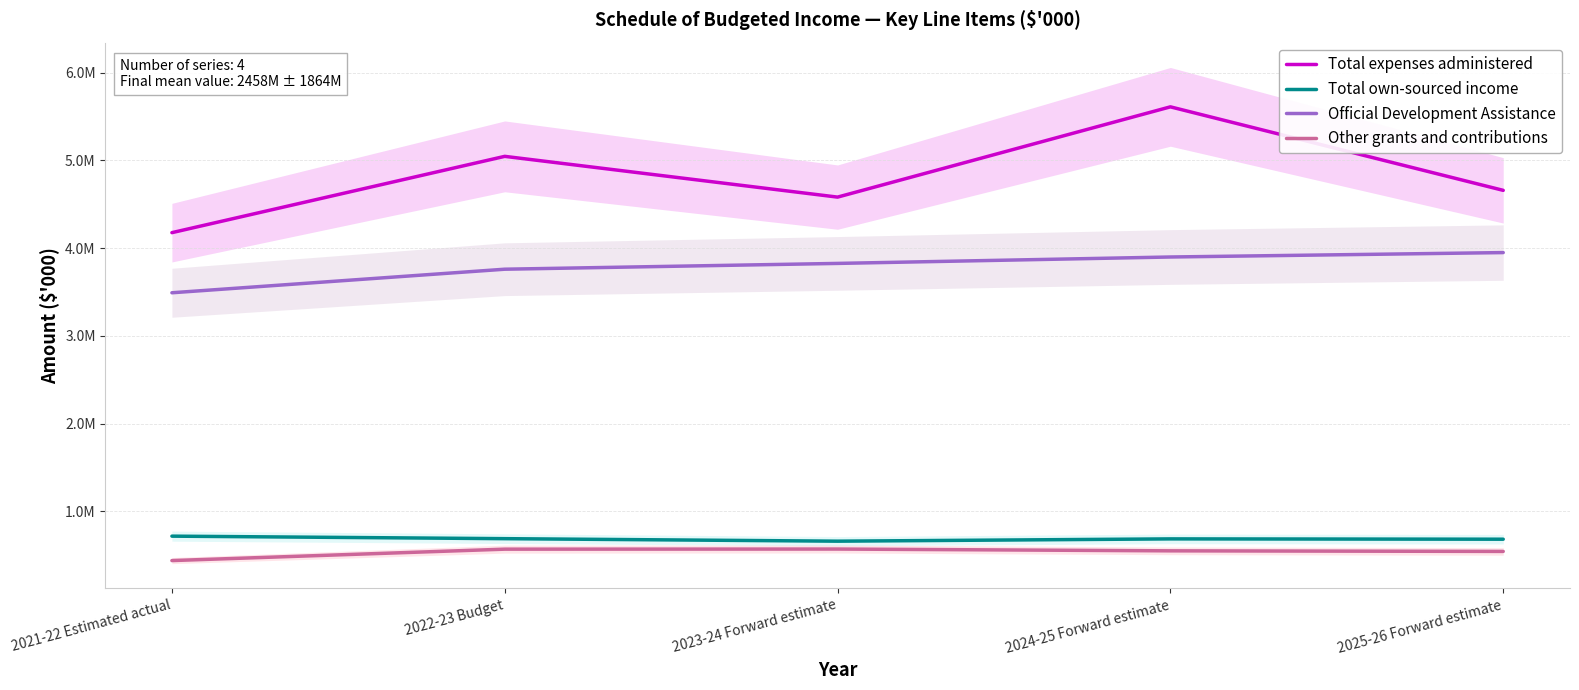

At which category does the chart reach its minimum across all series?

2021-22 Estimated actual